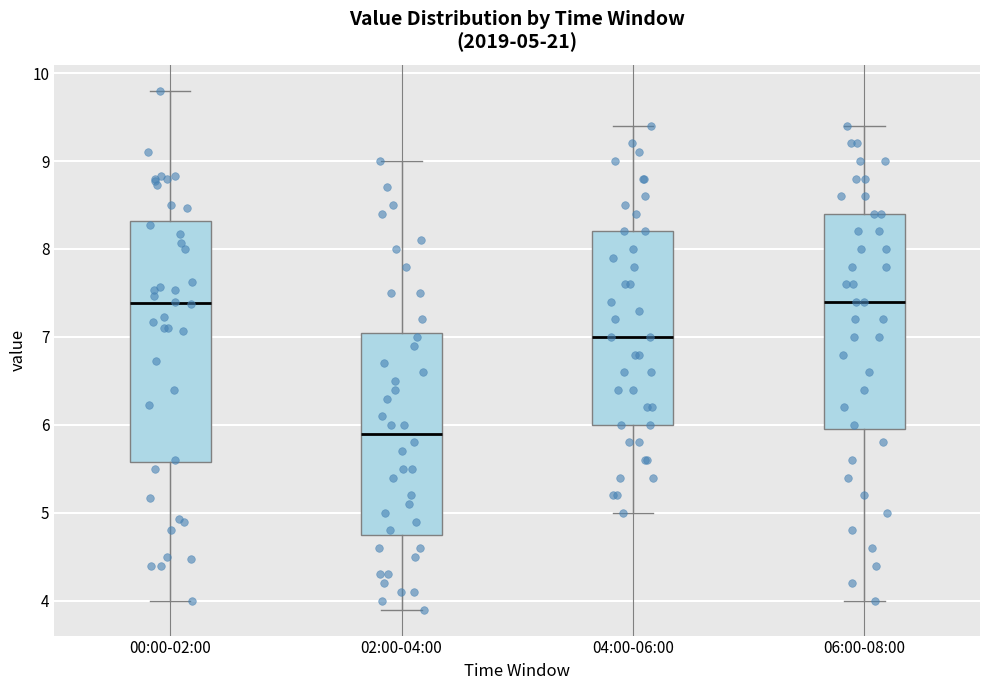

Which box has the lowest median line?

02:00-04:00